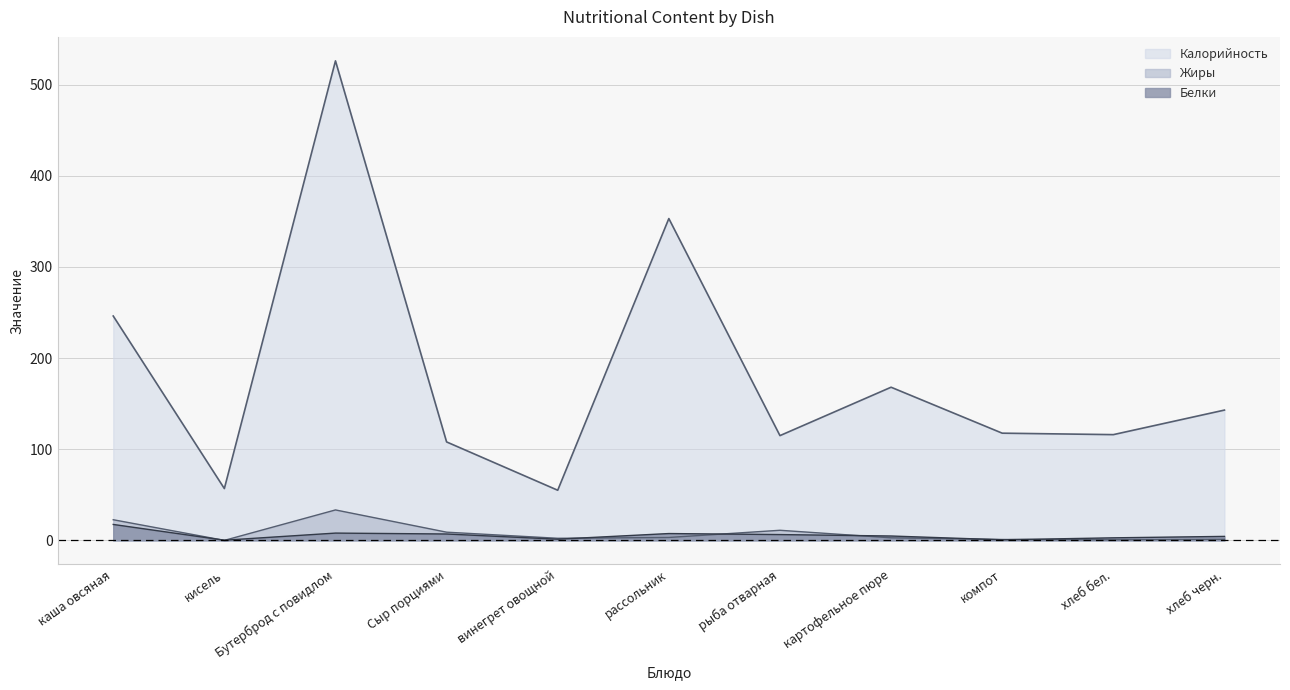

At which category is the sum across all series the highest?

Бутерброд с повидлом